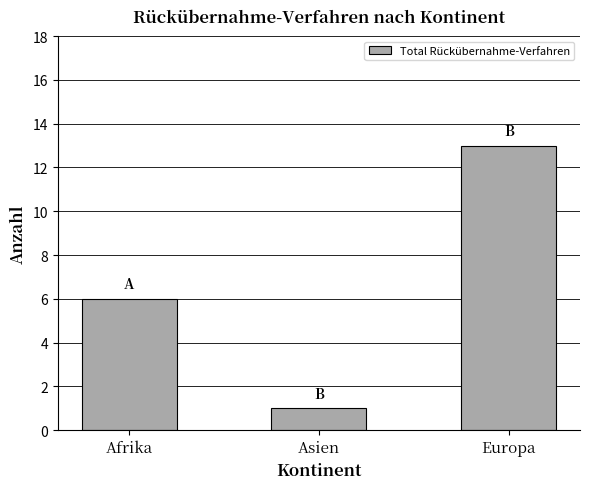

What is the minimum value shown in the chart?

1